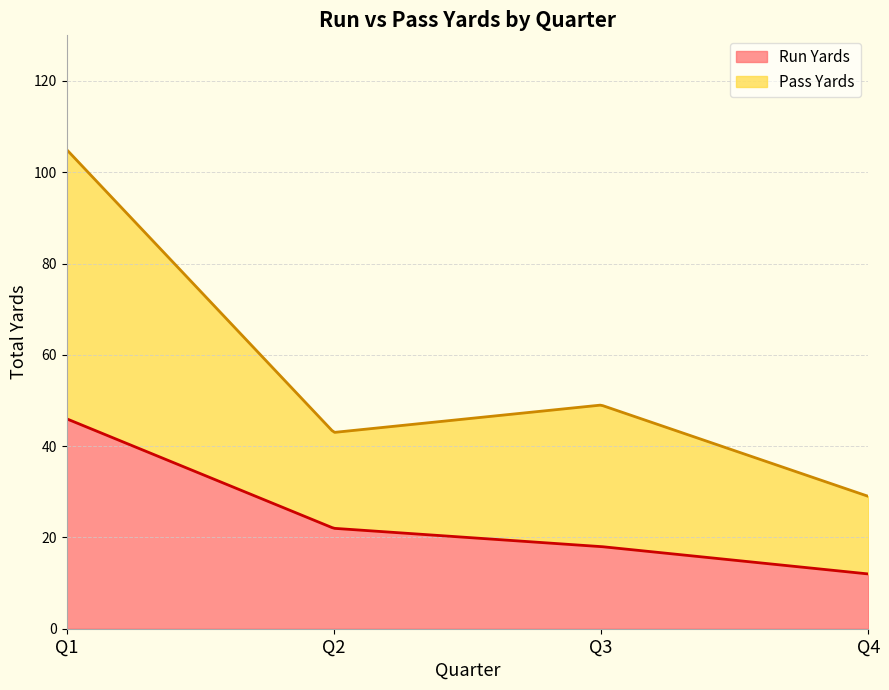

Does the chart have visible grid lines?

Yes